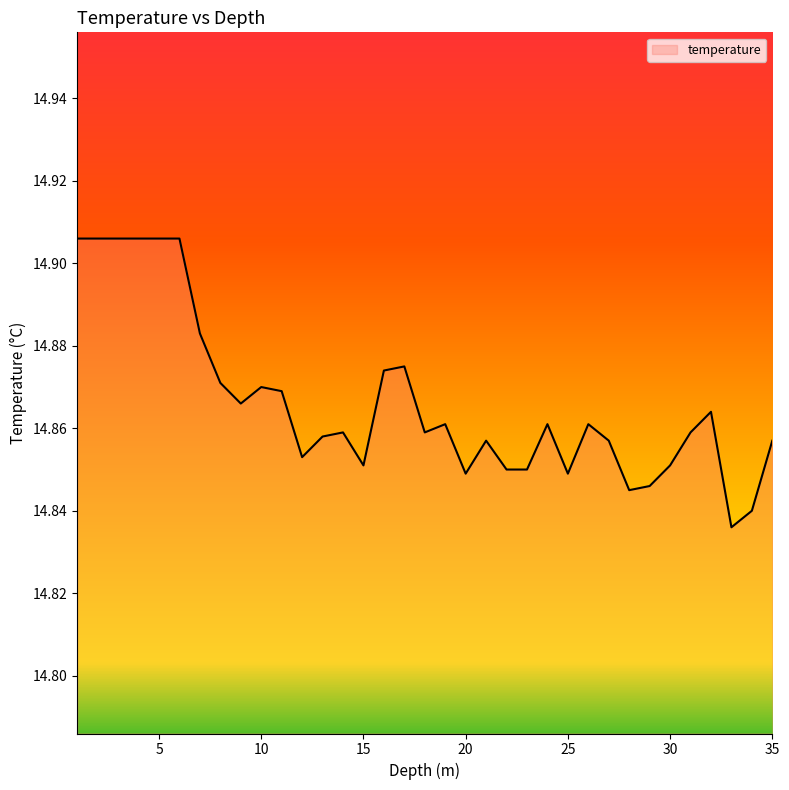

List the labels in order of value, smallest first.

33.0, 34.0, 28.0, 29.0, 20.0, 25.0, 22.0, 23.0, 15.0, 30.0, 12.0, 21.0, 27.0, 35.0, 13.0, 14.0, 18.0, 31.0, 19.0, 24.0, 26.0, 32.0, 9.0, 11.0, 10.0, 8.0, 16.0, 17.0, 7.0, 1.0, 2.0, 3.0, 4.0, 5.0, 6.0